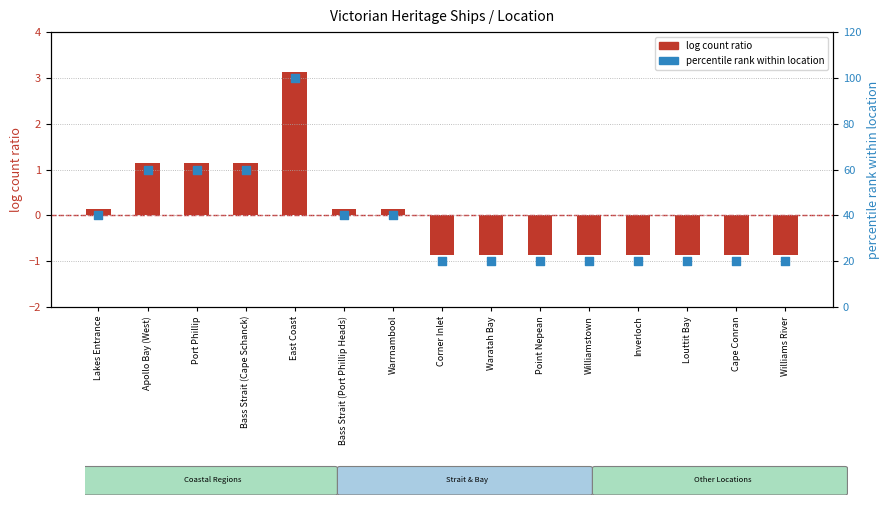

Which series has the largest total across all categories?

percentile rank within location